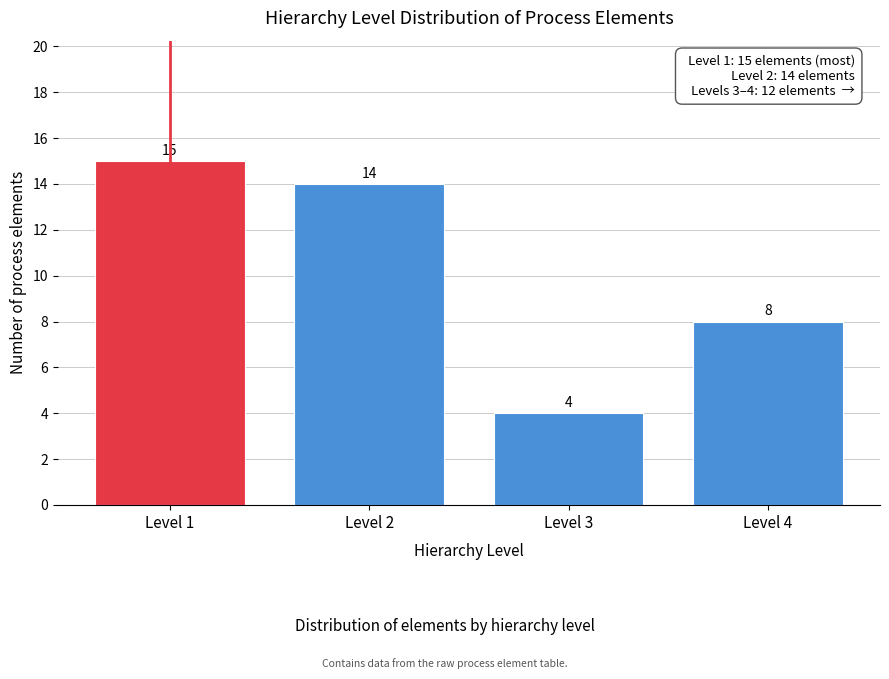

Reading right to left, list all the values displayed in this chart.

8	4	14	15